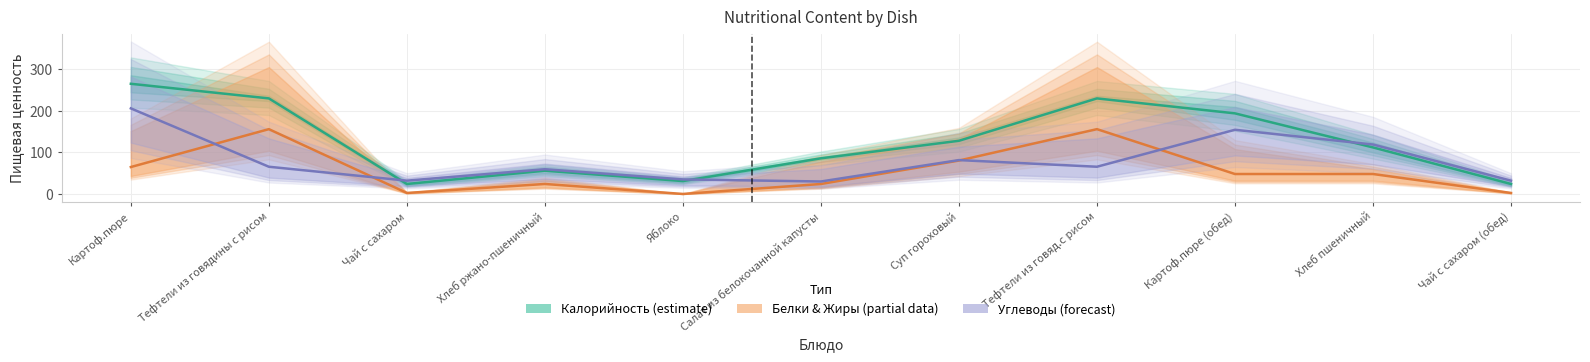

True or false: Углеводы (forecast) has more than 0 interior local peaks.

True